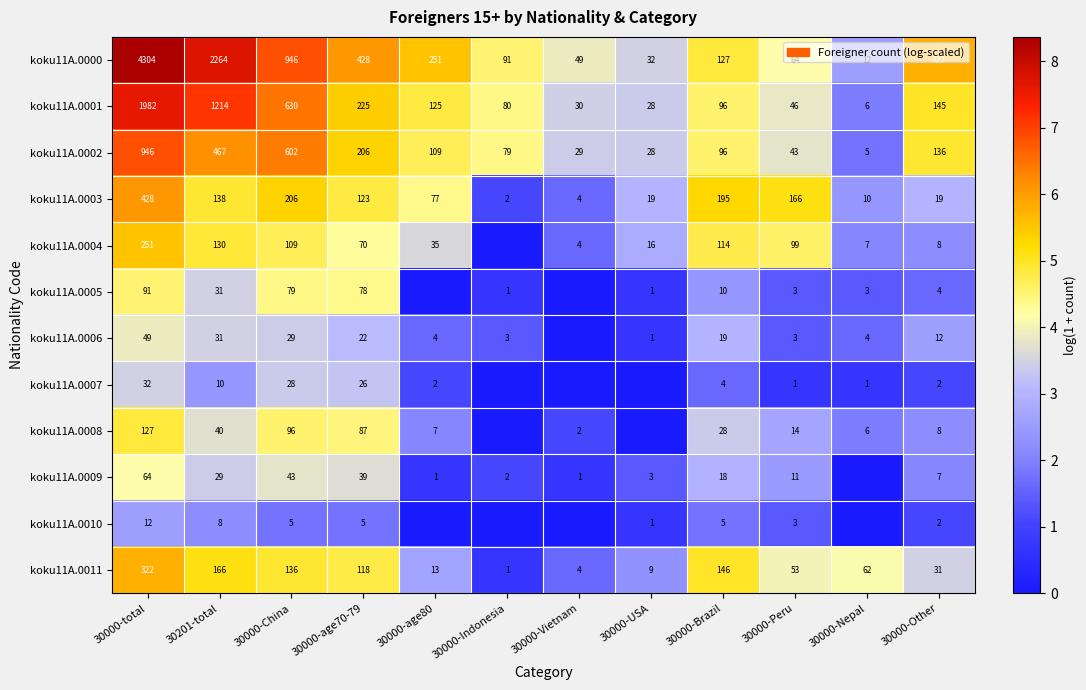

Where does the koku11A.0002 series first go above 109?

30000-total